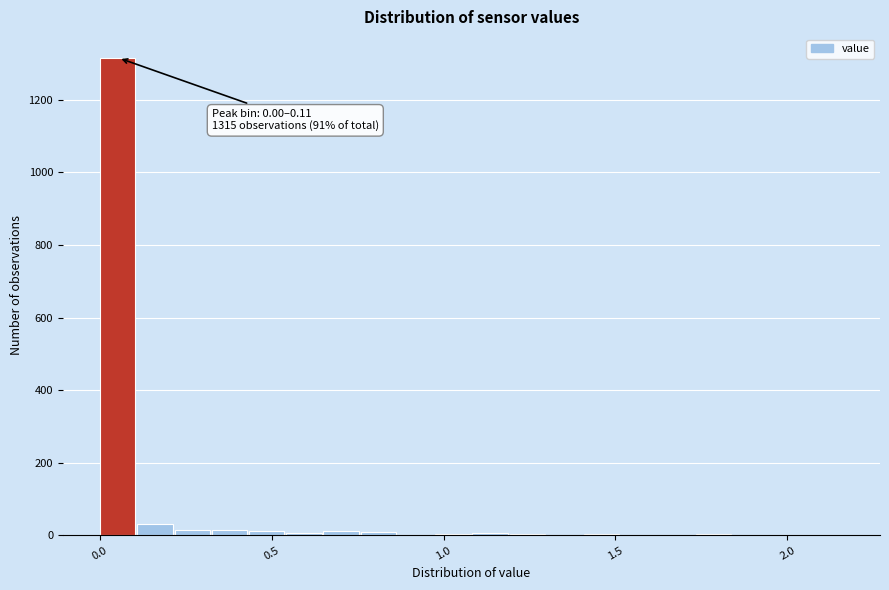

Read against the x-axis, roughly where is the centre of the tallest bar?

0.05